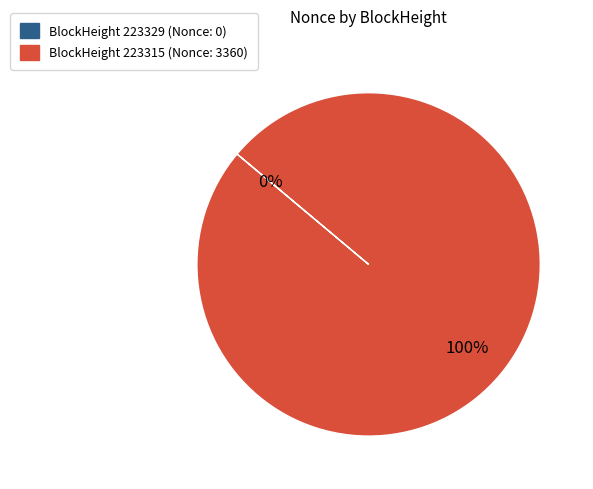

Count the number of slices in the pie.

2